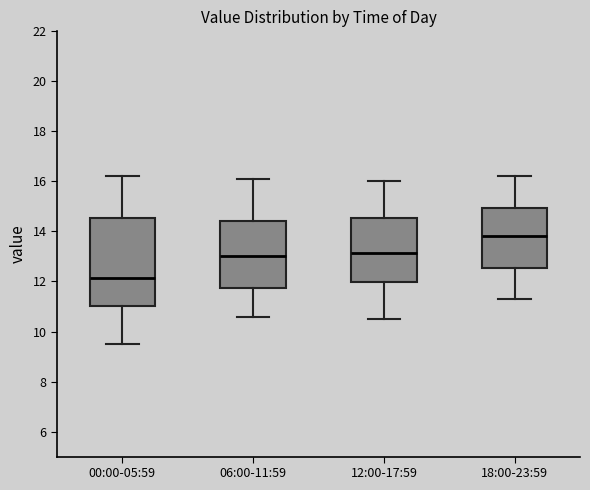

Reading left to right, read every box against the y-axis: the position of its median line, the range the box covers, and the ends of its whiskers. The values are not printed on the chart, so give them approximately, as read against the axis.

00:00-05:59: median 12.2, box 11.0 to 14.6, whiskers 9.6 to 16.2
06:00-11:59: median 13.0, box 11.8 to 14.4, whiskers 10.6 to 16.2
12:00-17:59: median 13.2, box 12.0 to 14.6, whiskers 10.6 to 16.0
18:00-23:59: median 13.8, box 12.6 to 15.0, whiskers 11.4 to 16.2